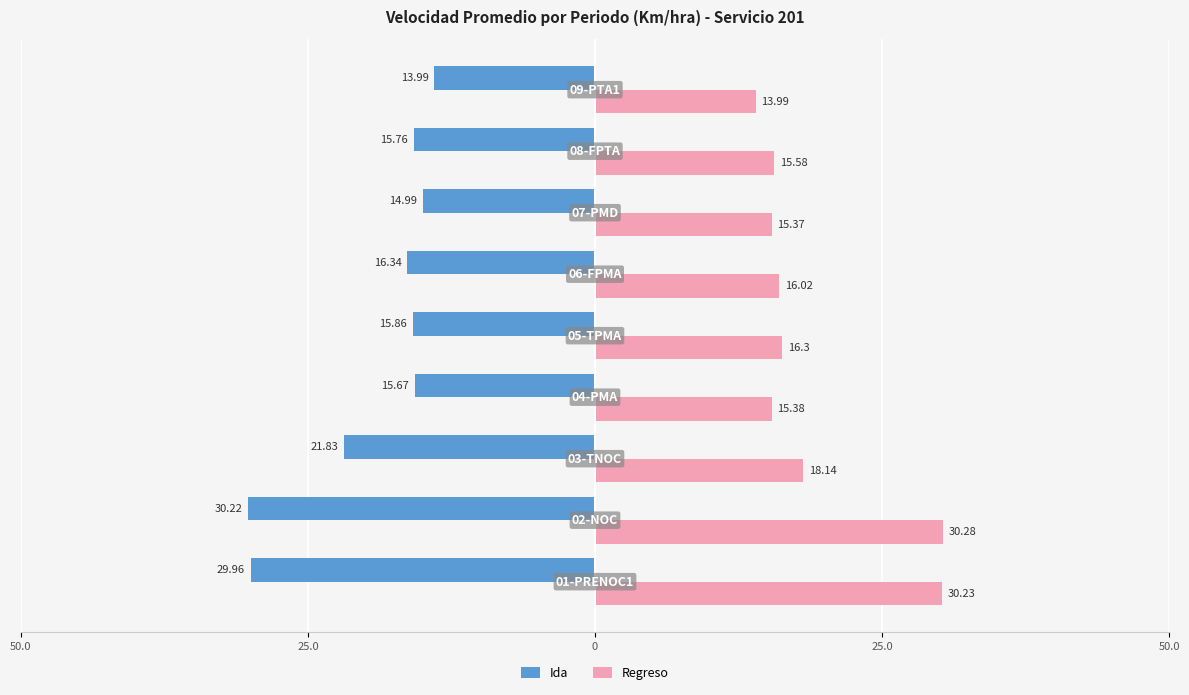

What are all the series names shown in the legend?

Ida, Regreso